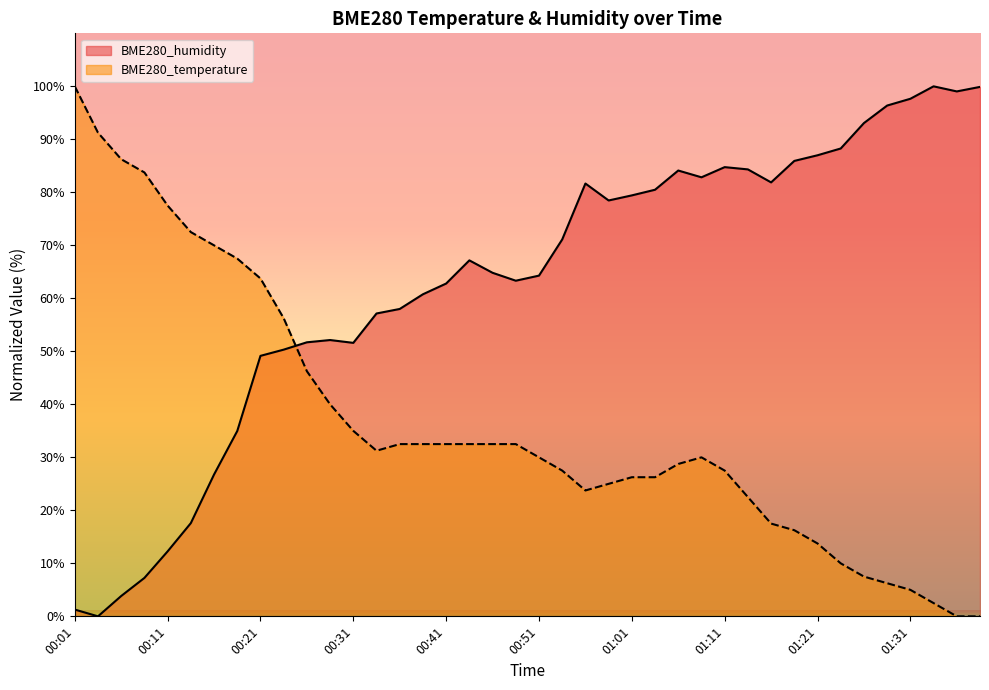

How many lines are shown in the chart?

2